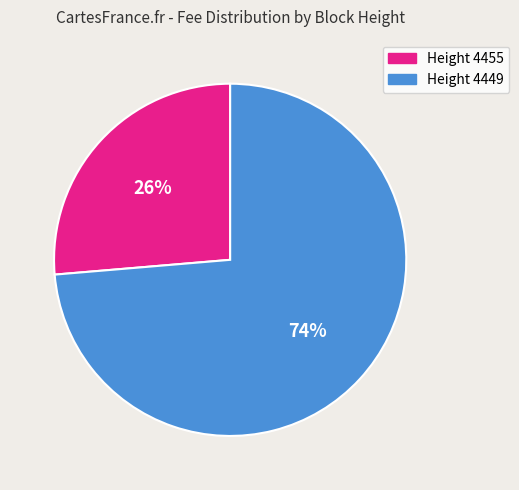

Is there a majority slice in this chart?

Yes